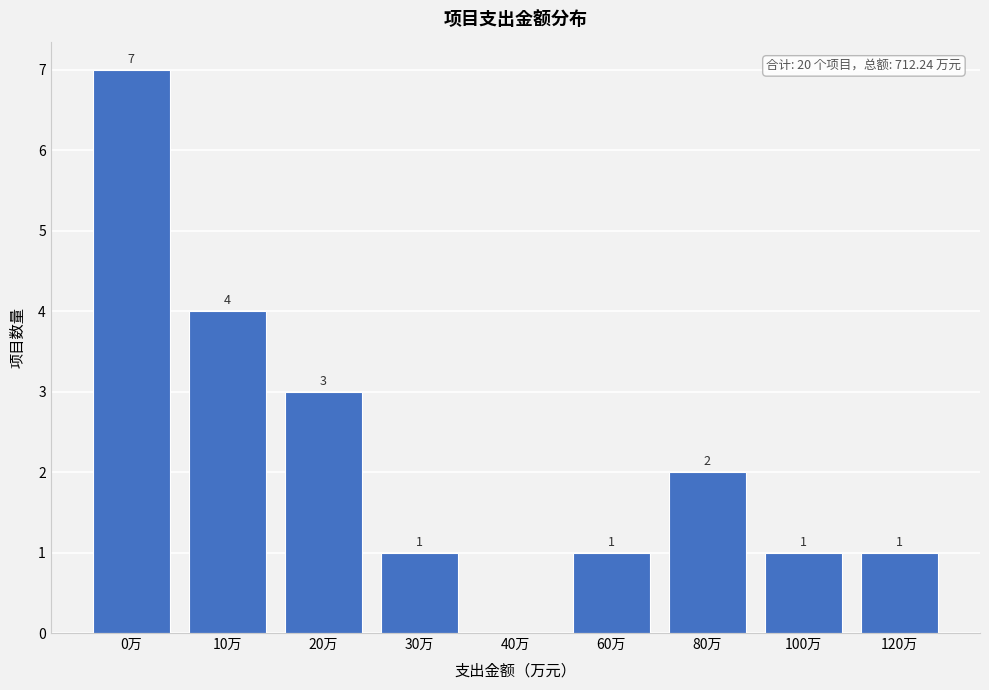

Reading left to right, what are all the values shown in this chart?

0万=7	10万=4	20万=3	30万=1	40万=0	60万=1	80万=2	100万=1	120万=1